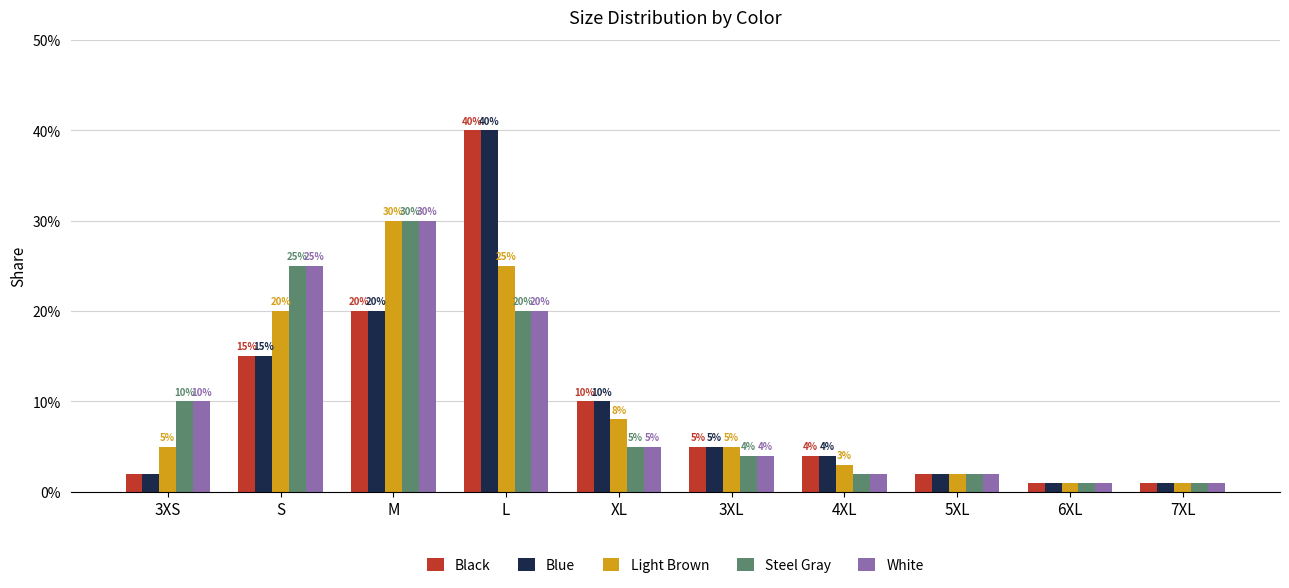

Which category has the highest value in the Black series?

L